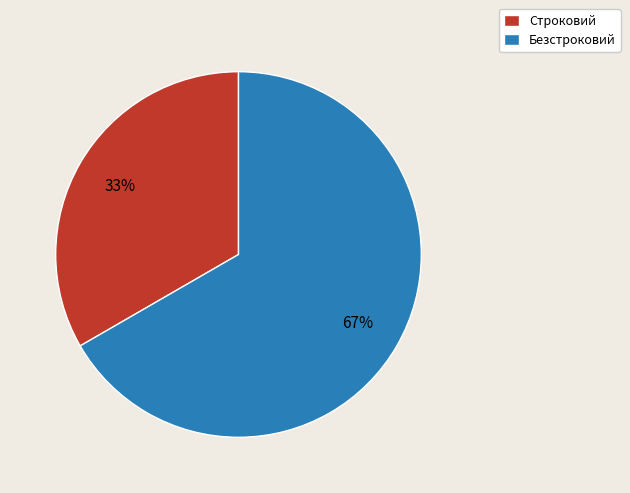

Between Строковий and Безстроковий, which is larger?

Безстроковий